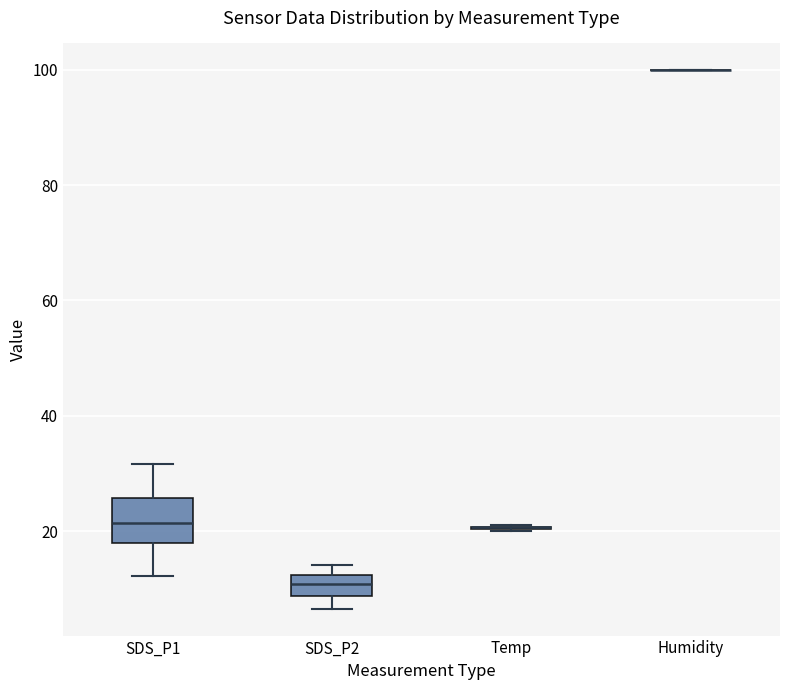

Reading left to right, read every box against the y-axis: the position of its median line, the range the box covers, and the ends of its whiskers. The values are not printed on the chart, so give them approximately, as read against the axis.

SDS_P1: median 22, box 18 to 26, whiskers 12 to 32
SDS_P2: median 10, box 8 to 12, whiskers 6 to 14
Temp: box collapsed to a line at 20, whiskers 20 to 22
Humidity: box collapsed to a line at 100, whiskers 100 to 100